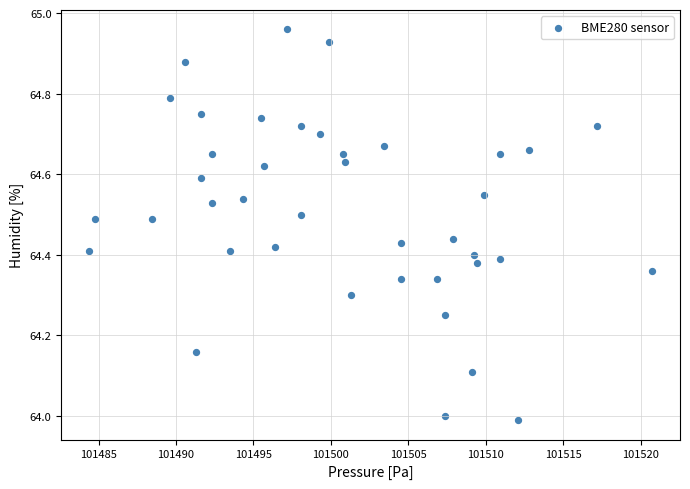

What is the range of X values (max minus min)?

36.3